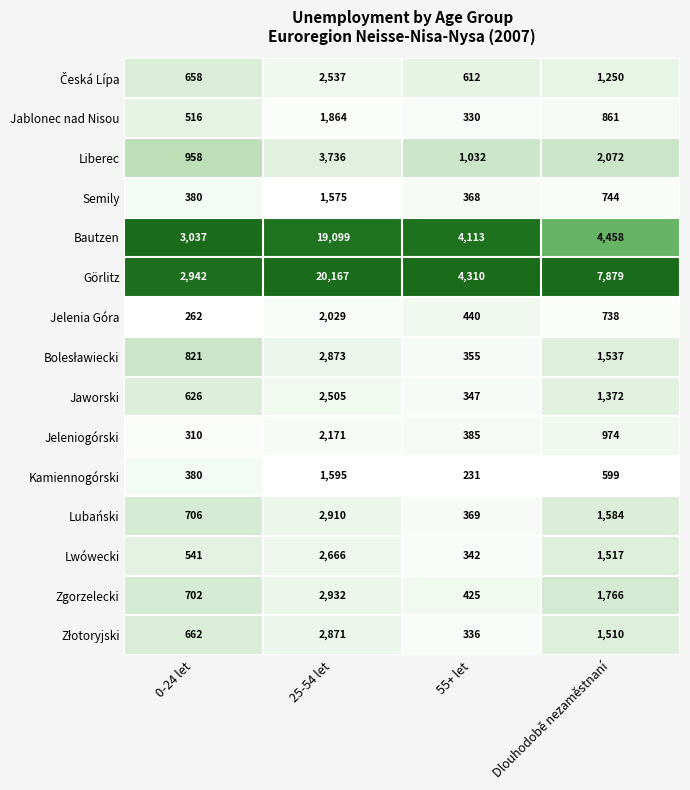

Is it true that Semily equals 726 at 25-54 let?

False